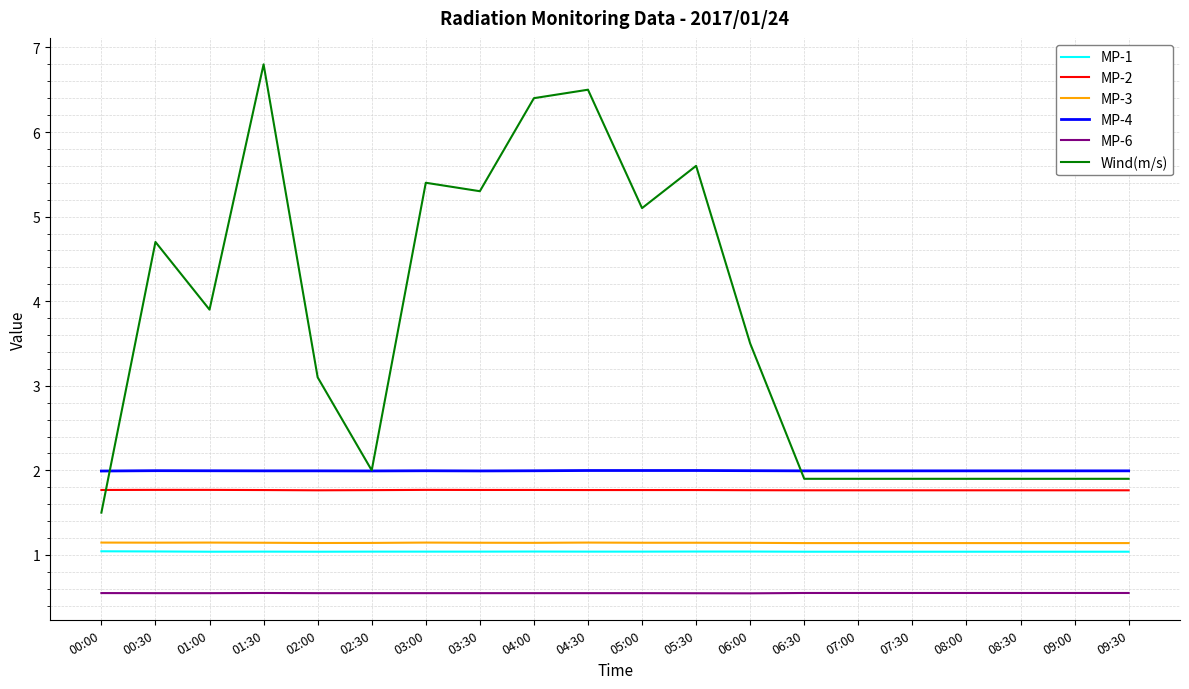

Which series has the widest spread of values?

Wind(m/s)